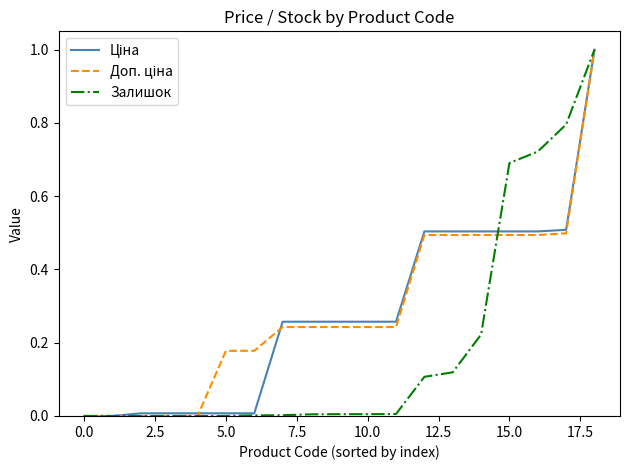

How many lines are shown in the chart?

3